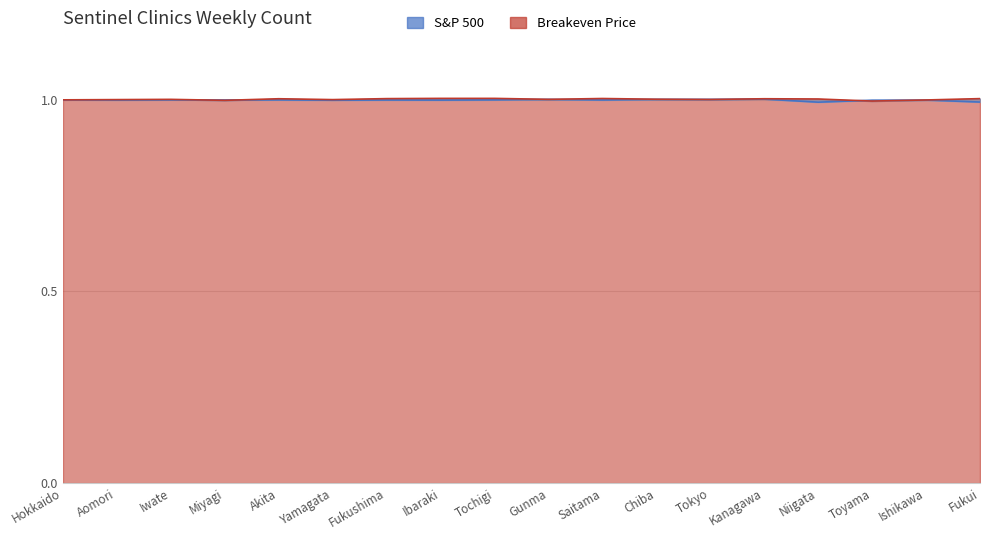

Which series has the largest total across all categories?

Breakeven Price